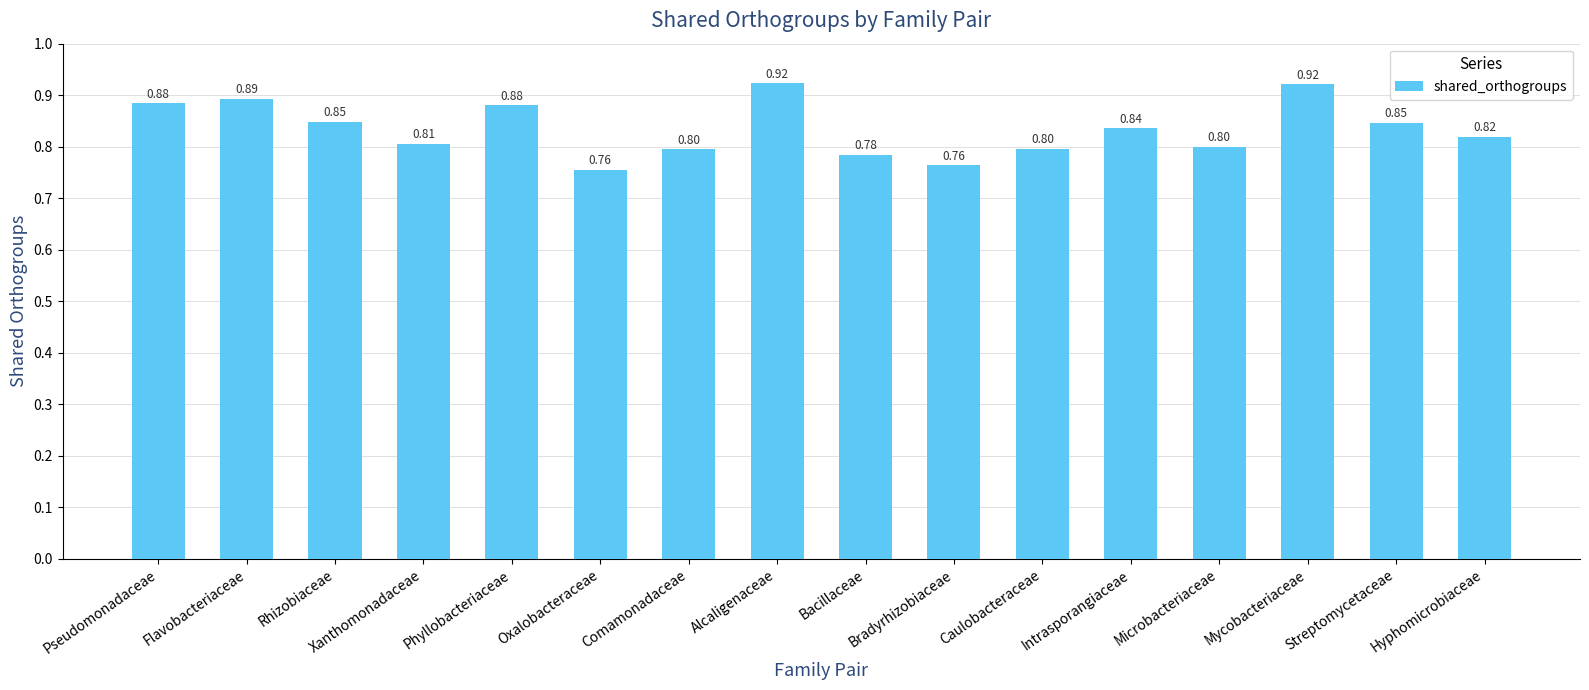

What is the label of the 8th bar from the right?

Bacillaceae